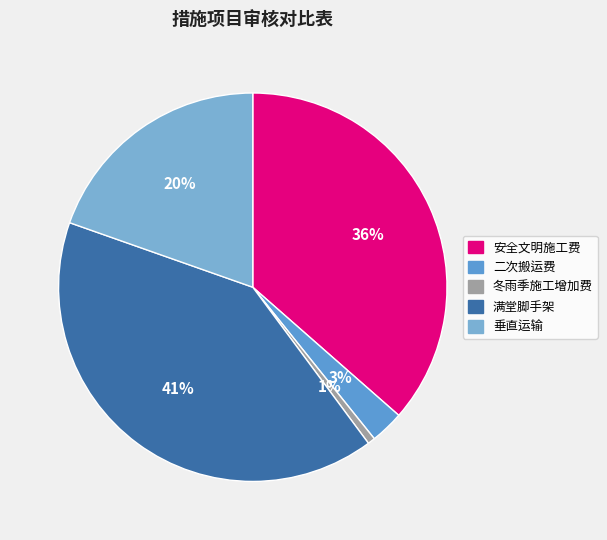

To the nearest percent, what portion does 安全文明施工费 represent?

36%